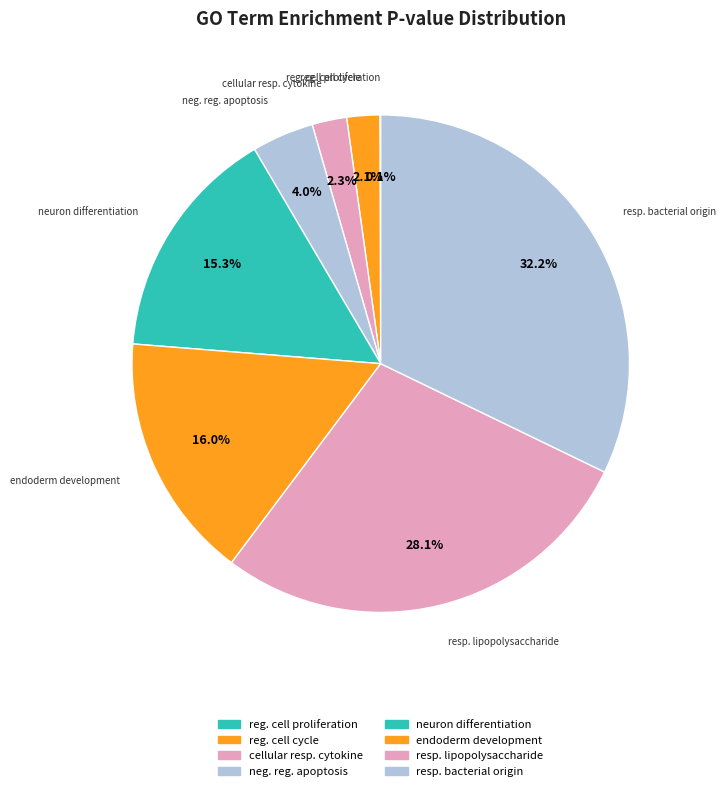

What portion of the pie excludes resp. bacterial origin?

67.8%